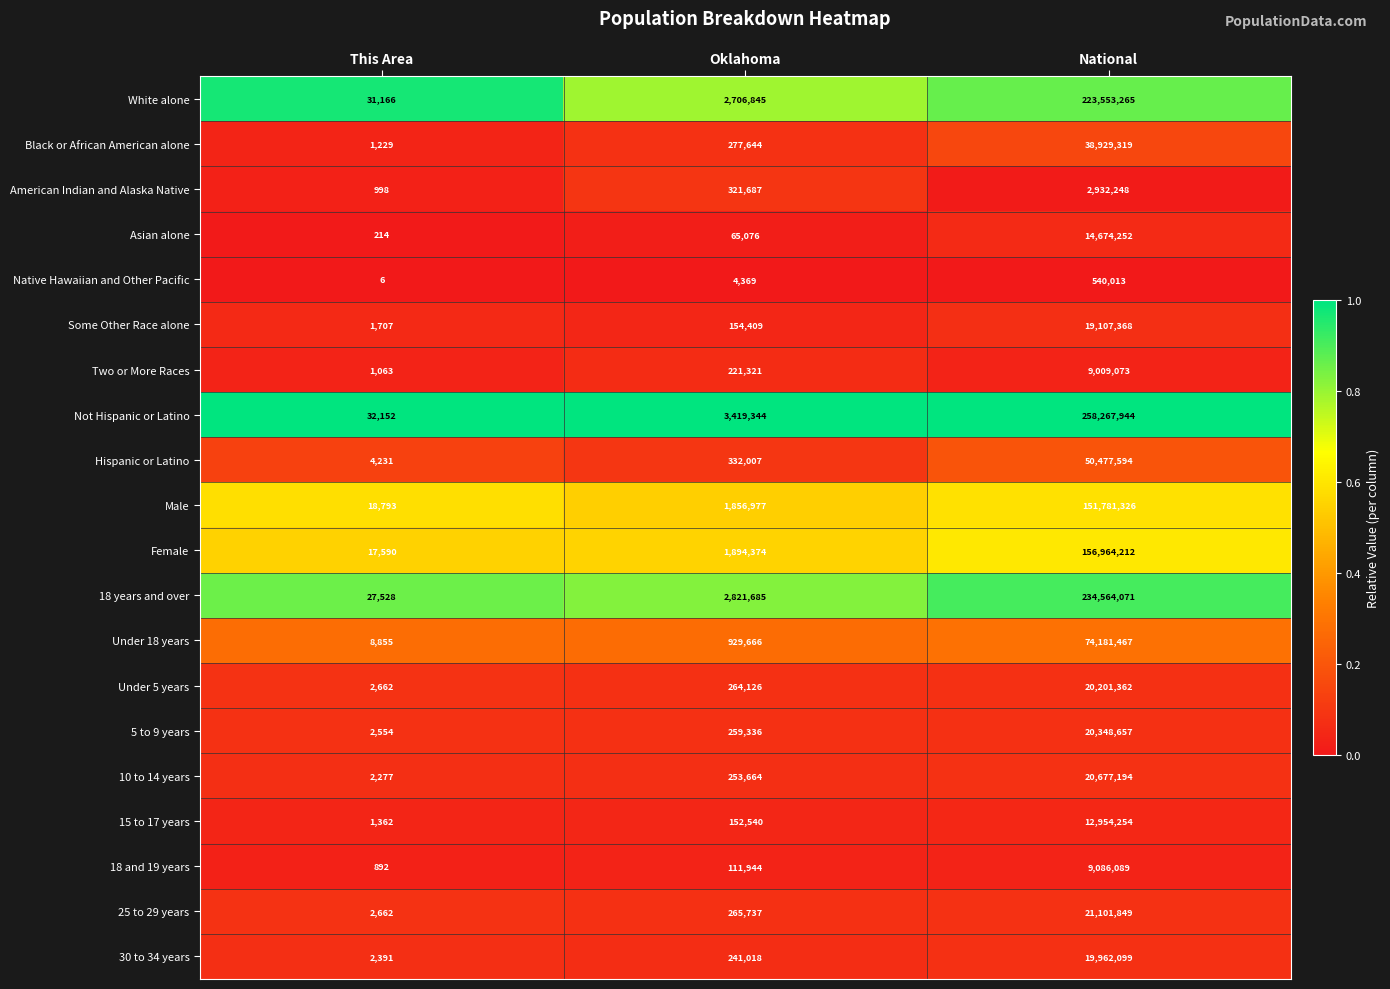

What is the sum of all Under 18 years values?

75119988